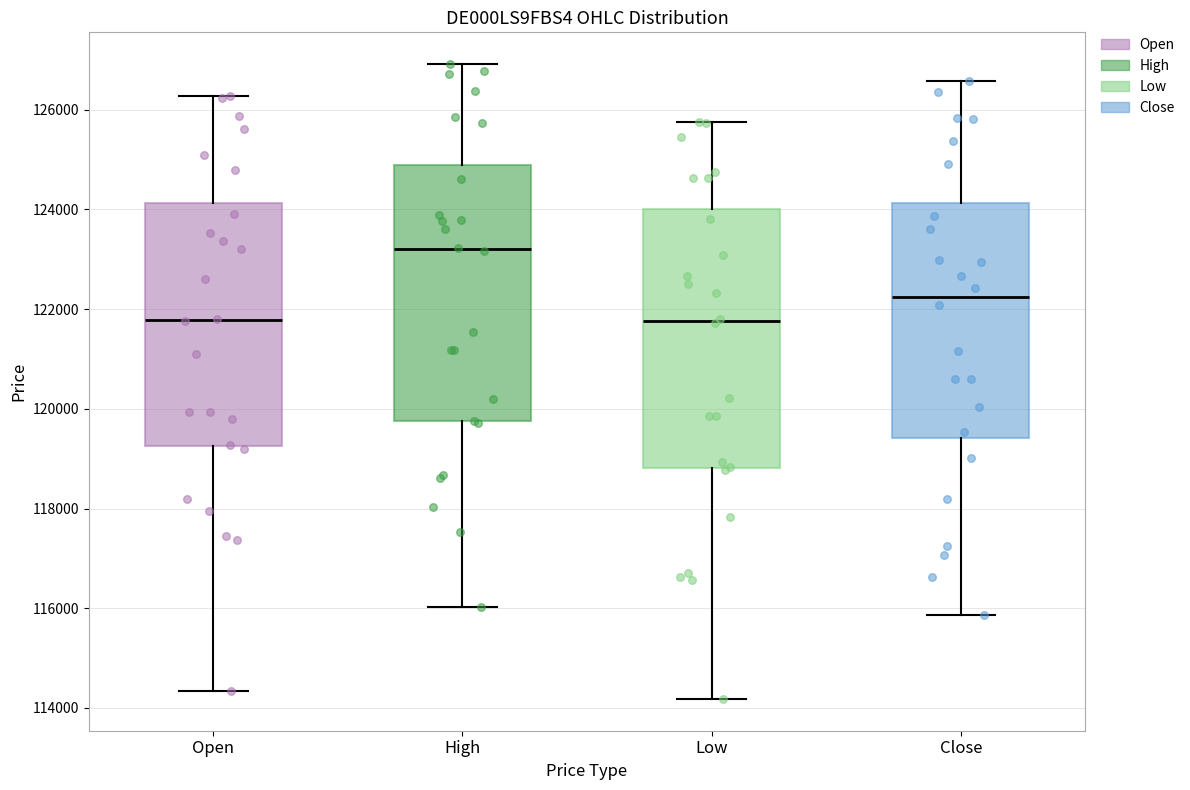

Where does the upper whisker of the box for Open end on the y-axis? The values are not printed on the chart, so give them approximately, as read against the axis.

126200